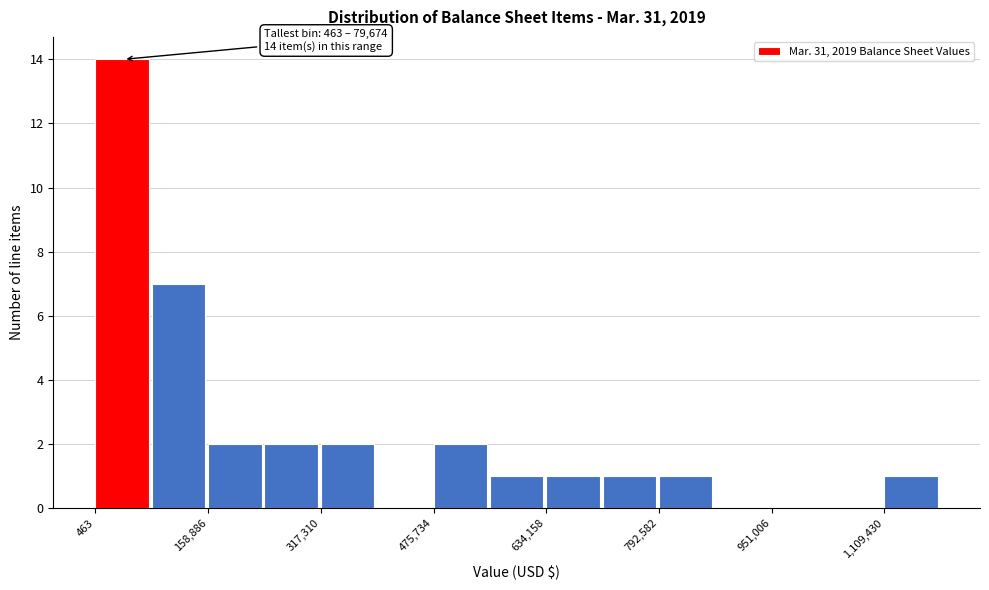

Around what value on the x-axis is the tallest bar? Give the approximate position of its centre, as read against the axis.

40000